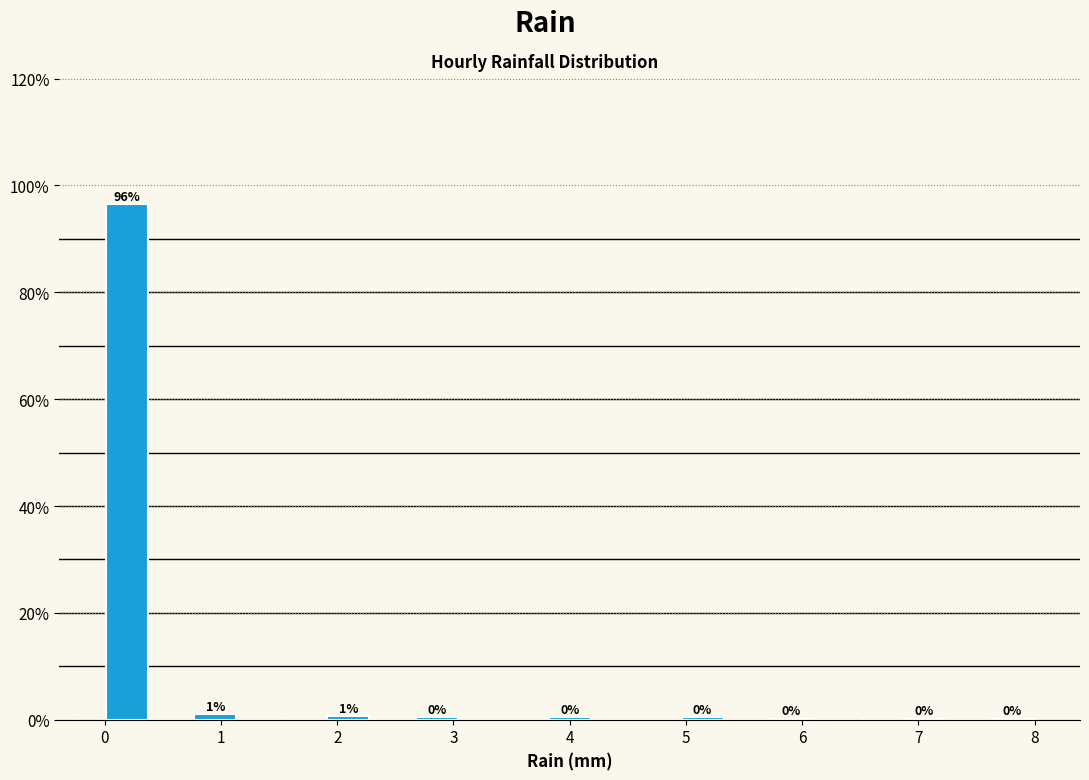

Read against the x-axis, roughly where is the centre of the tallest bar?

0.2